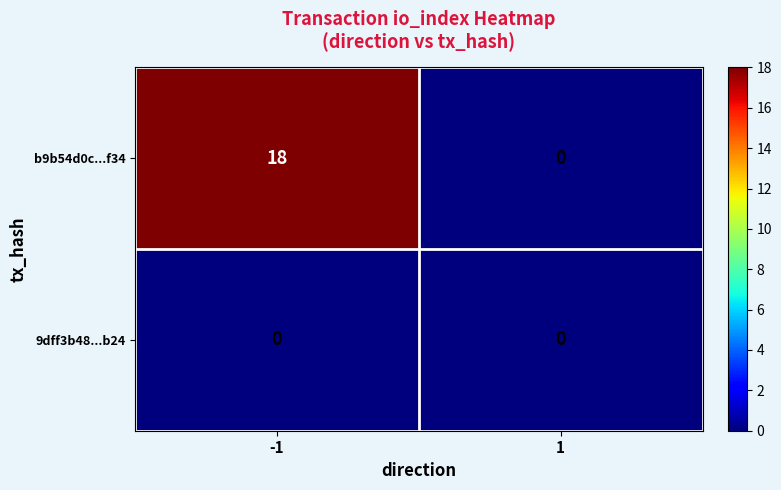

List the series in order of their peak value, lowest first.

9dff3b48...b24, b9b54d0c...f34